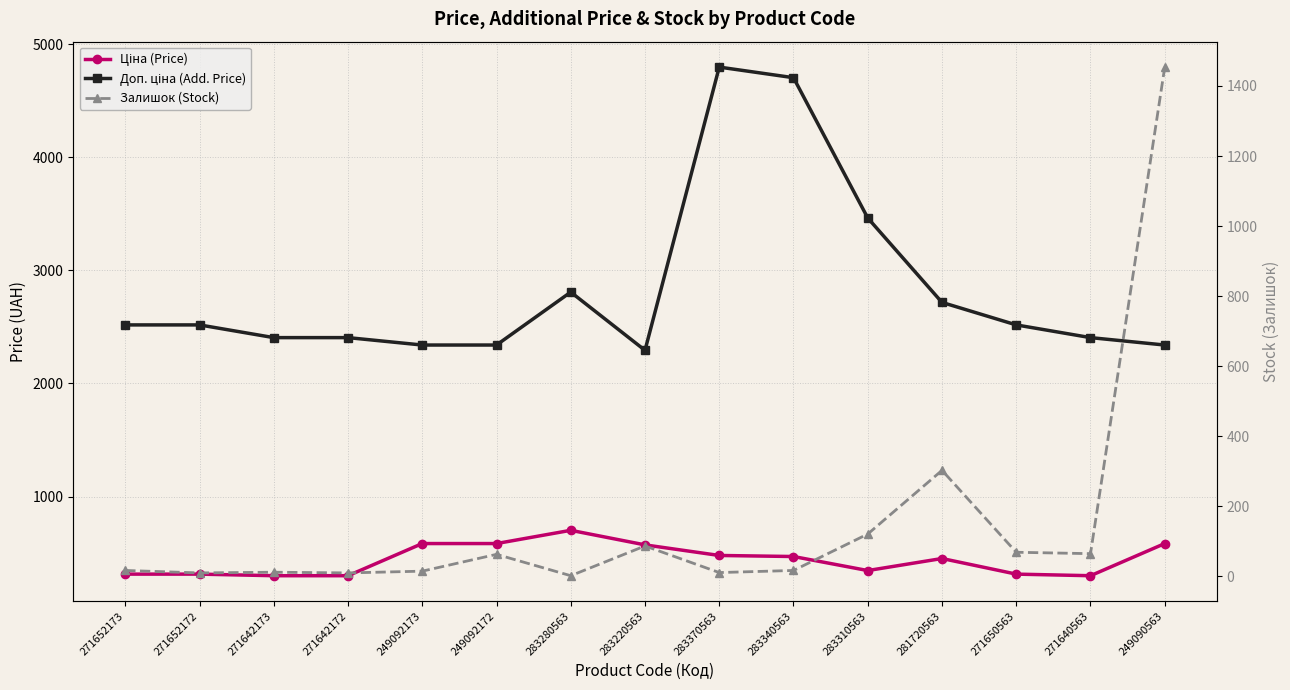

What position from the left is 271642172?

4